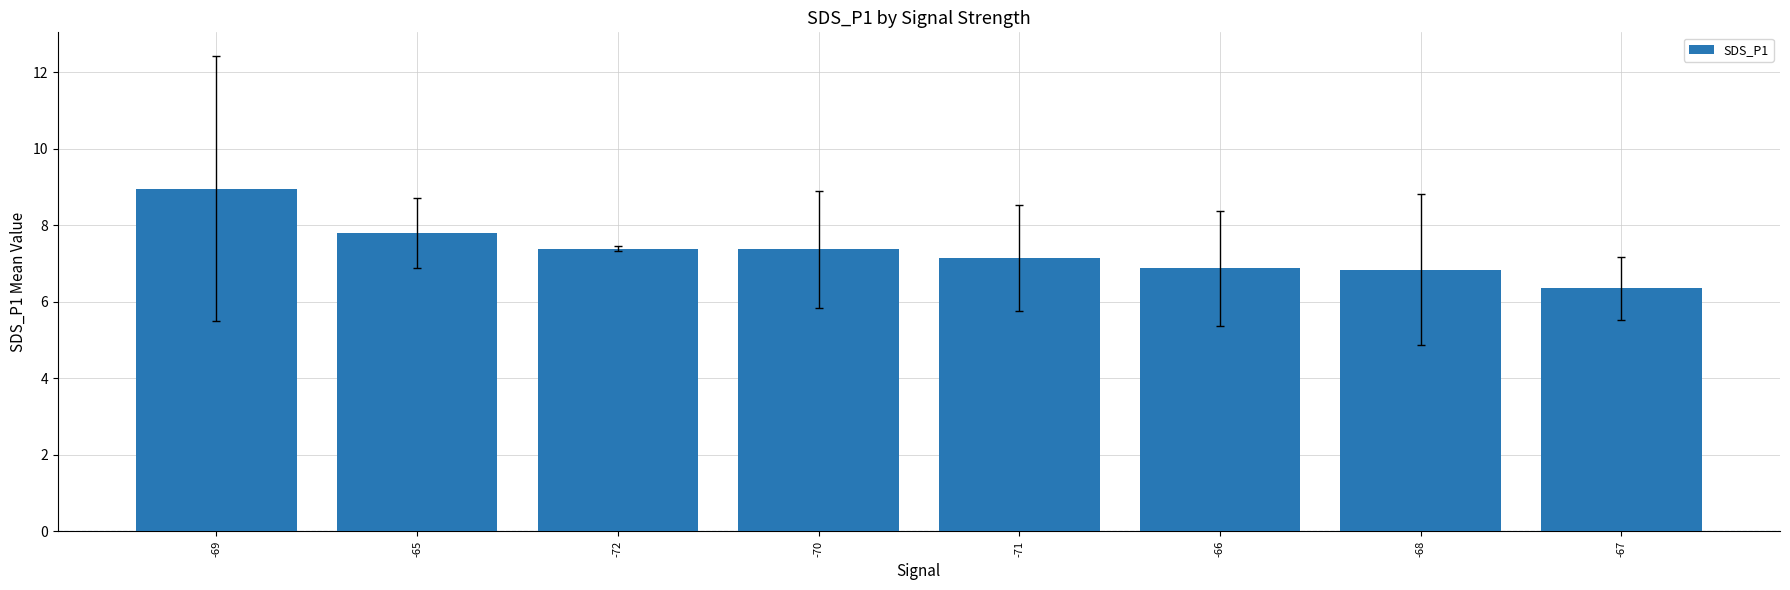

Does the chart contain any negative values?

No